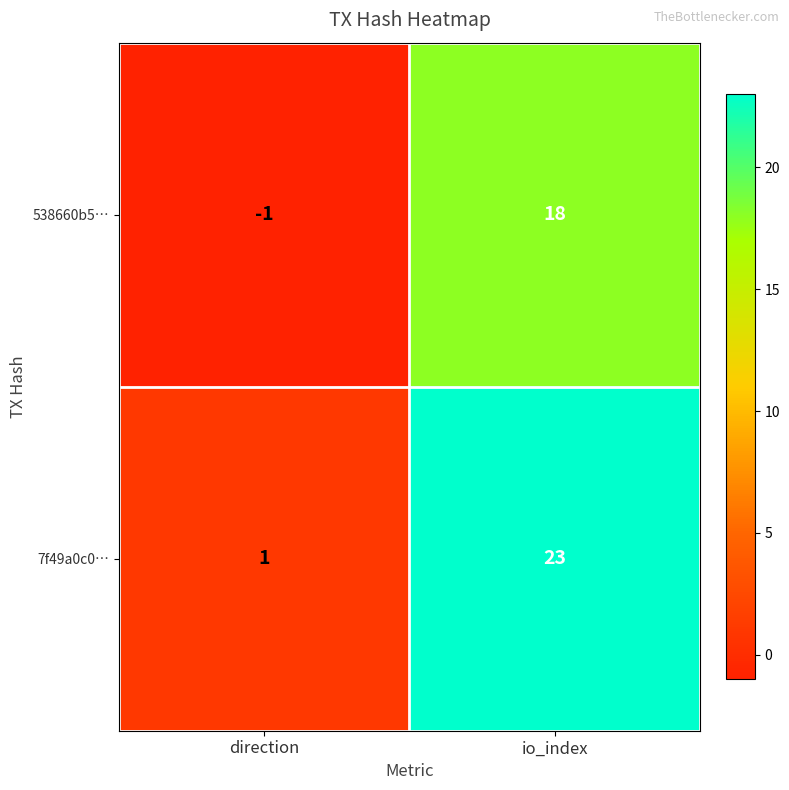

What is the sum of the 538660b5… values at io_index and direction?

17